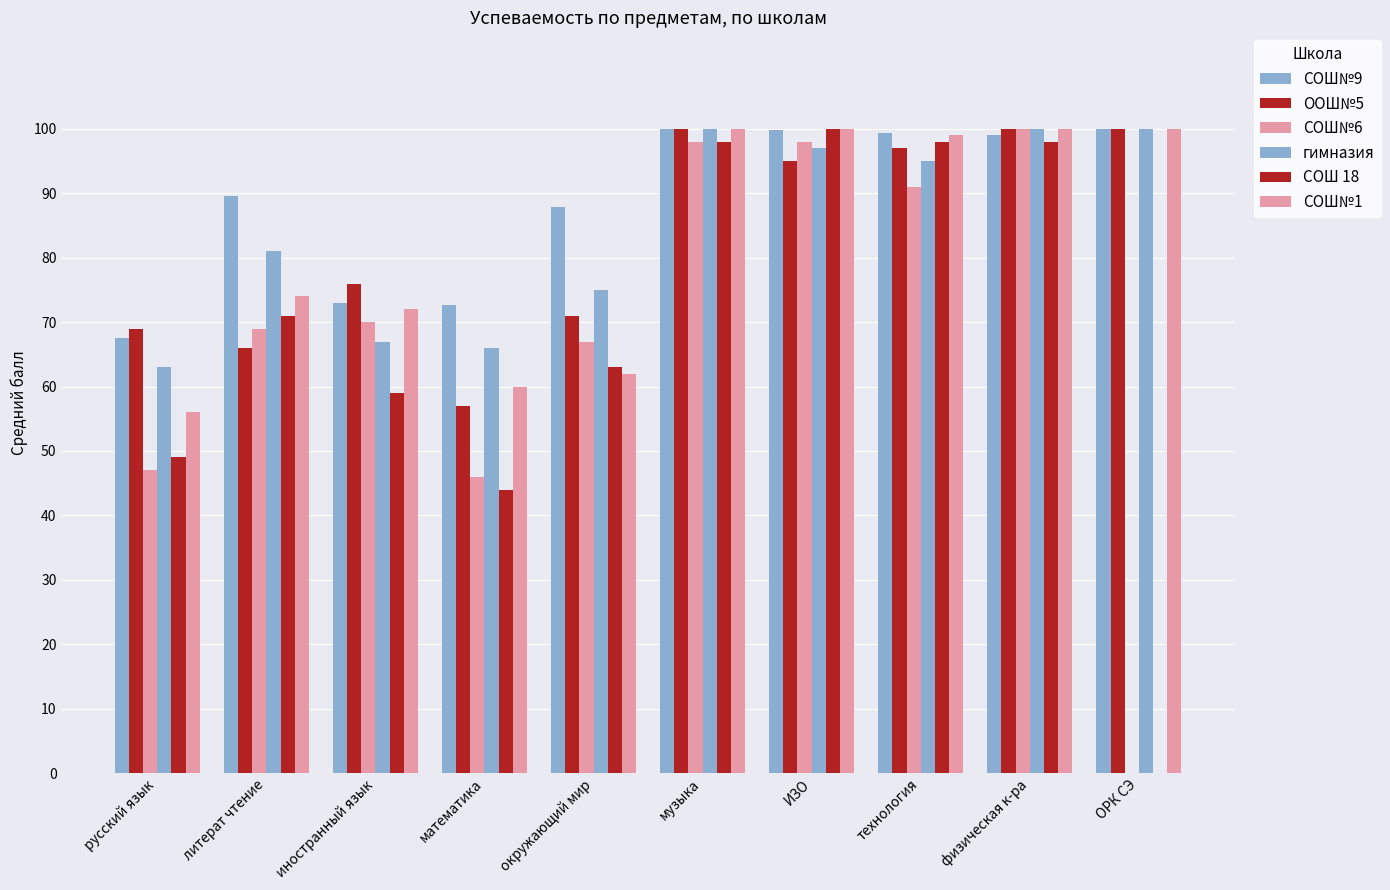

How many groups of bars are there?

10